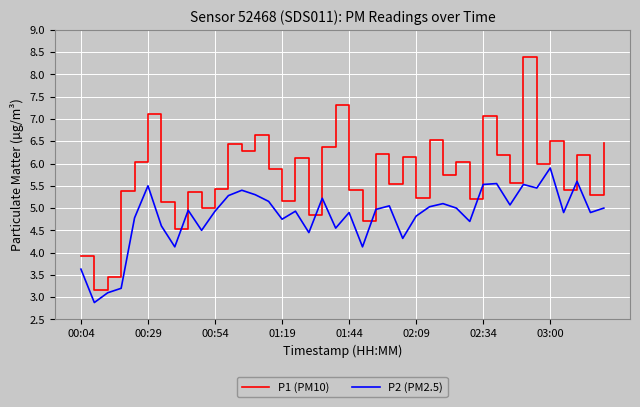

Count the number of categories in the chart.

40